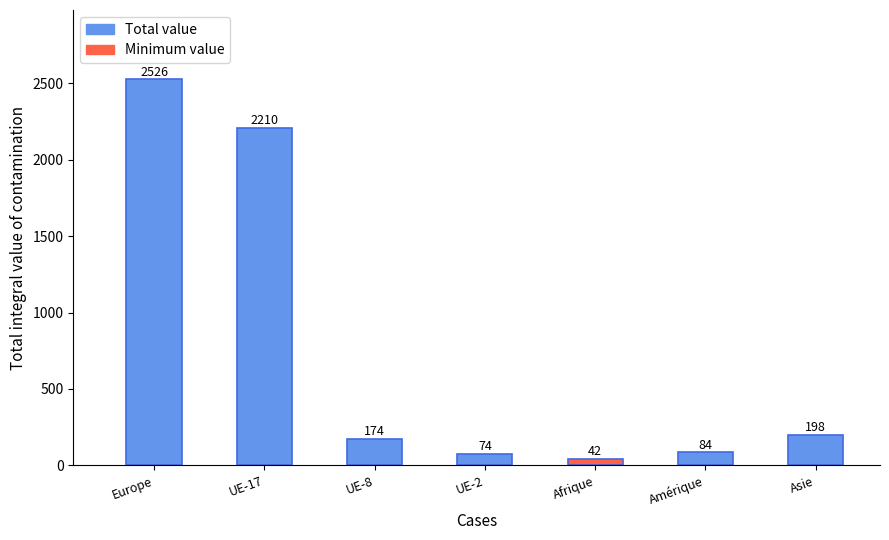

List the labels in order of value, largest first.

Europe, UE-17, Asie, UE-8, Amérique, UE-2, Afrique